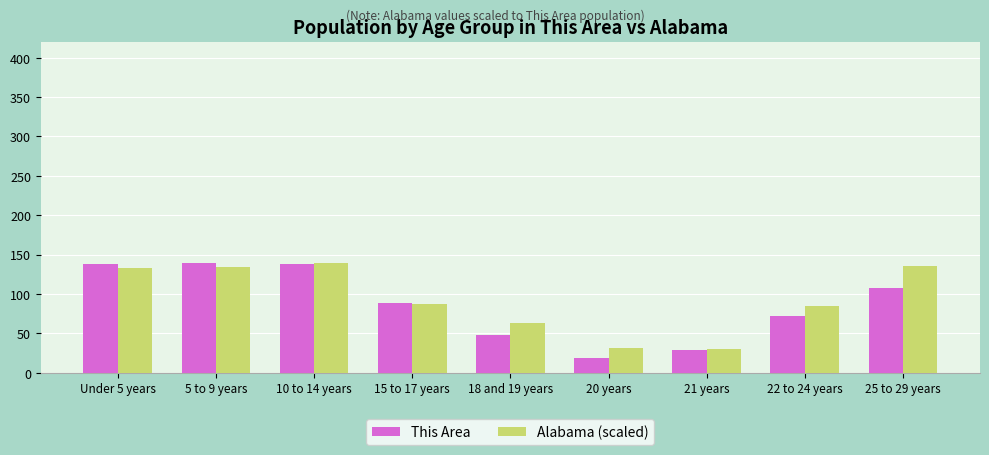

Where does the Alabama (scaled) series first go above 86?

Under 5 years